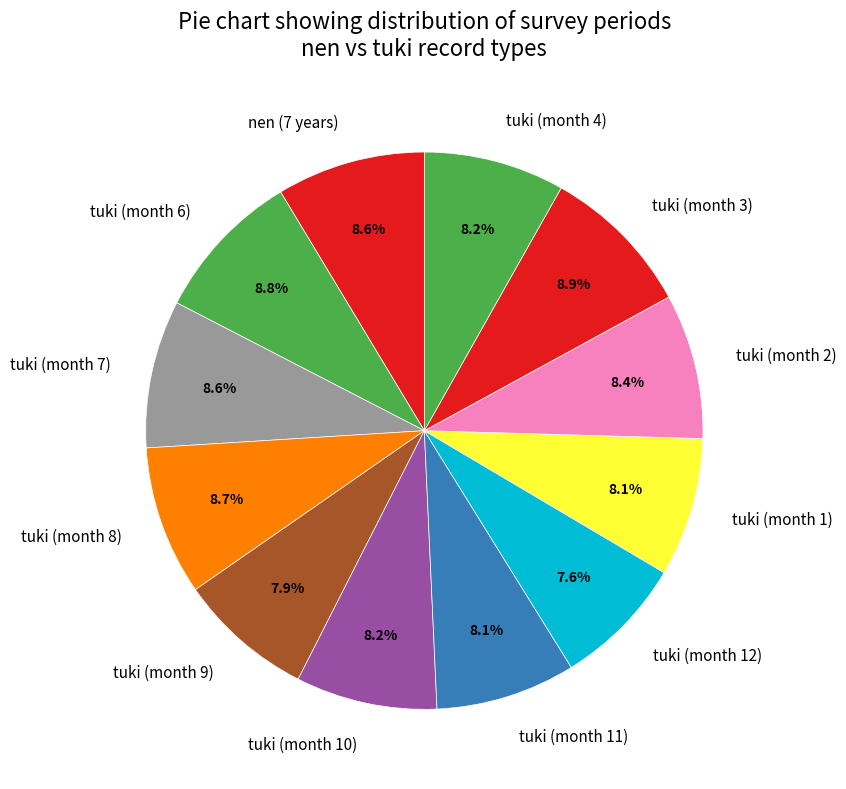

Is the sum of tuki (month 10) and tuki (month 6) greater than half?

No